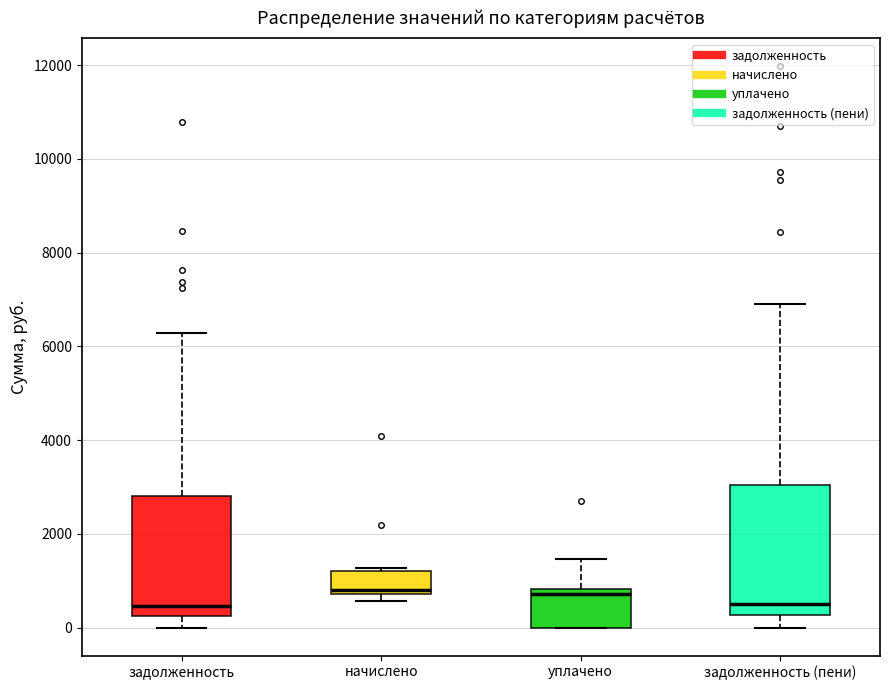

Where does the upper whisker of the box for уплачено end on the y-axis? The values are not printed on the chart, so give them approximately, as read against the axis.

1400